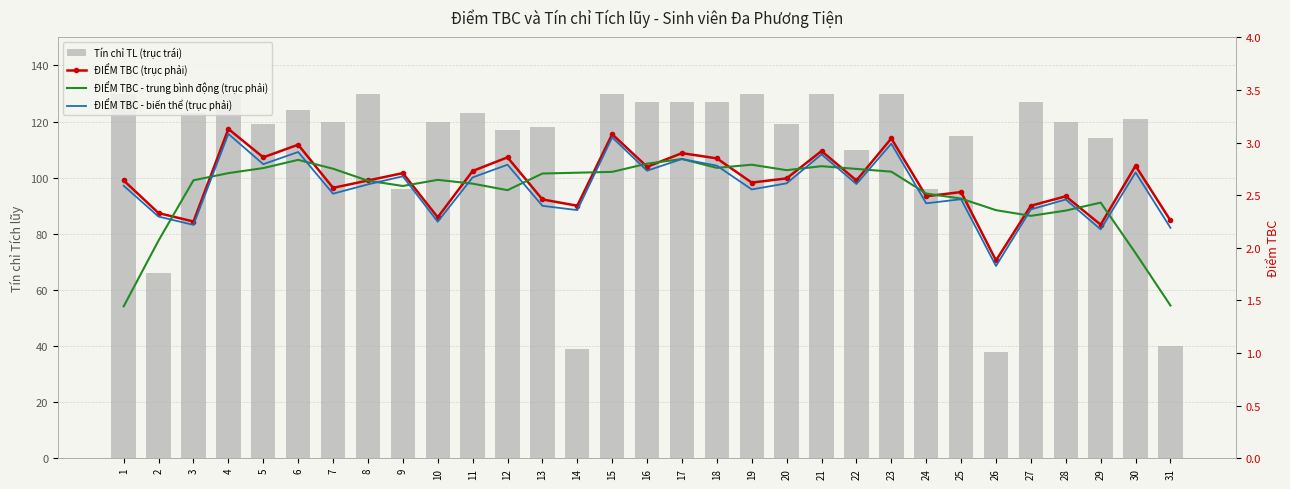

How many data points in ĐIỂM TBC (trục phải) are less than 2?

1